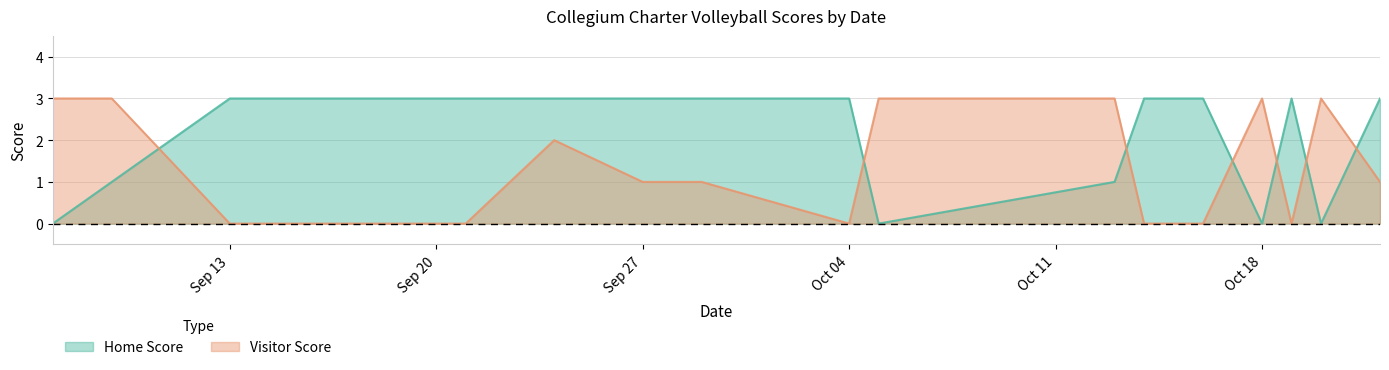

What are all the series names shown in the legend?

Home Score, Visitor Score